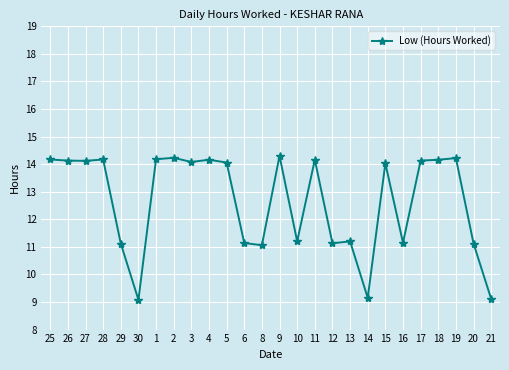

What is the label of the 1st point from the left?

25